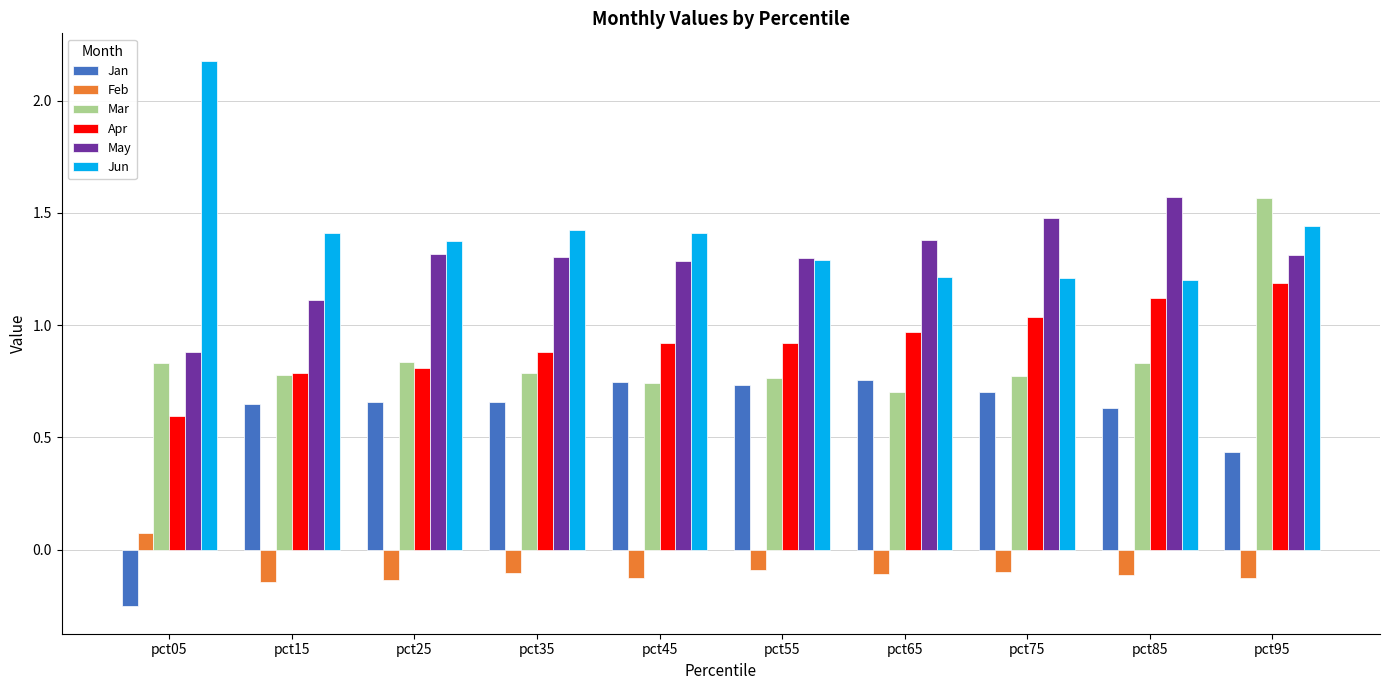

What is the spread (max minus min) of values at pct05?

2.4